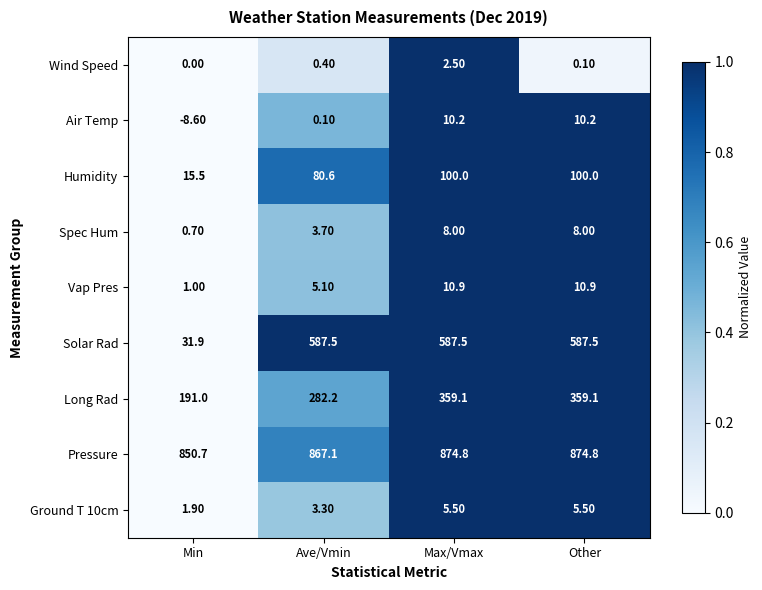

What is the spread (max minus min) of values at Min?

859.3